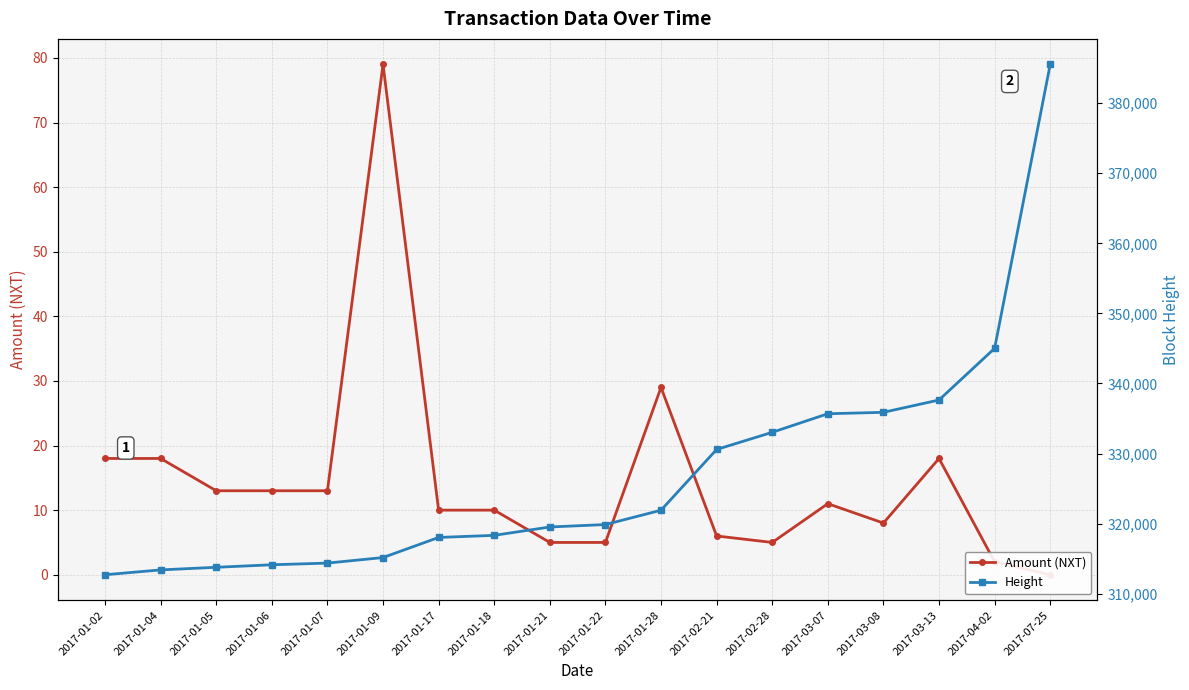

Reading left to right, list all the values displayed in this chart.

Amount (NXT): 2017-01-02=18	2017-01-04=18	2017-01-05=13	2017-01-06=13	2017-01-07=13	2017-01-09=79	2017-01-17=10	2017-01-18=10	2017-01-21=5	2017-01-22=5	2017-01-28=29	2017-02-21=6	2017-02-28=5	2017-03-07=11	2017-03-08=8	2017-03-13=18	2017-04-02=2	2017-07-25=0
Height: 2017-01-02=312712	2017-01-04=313402	2017-01-05=313777	2017-01-06=314133	2017-01-07=314375	2017-01-09=315166	2017-01-17=318034	2017-01-18=318331	2017-01-21=319526	2017-01-22=319873	2017-01-28=321920	2017-02-21=330587	2017-02-28=333035	2017-03-07=335684	2017-03-08=335887	2017-03-13=337647	2017-04-02=345016	2017-07-25=385531